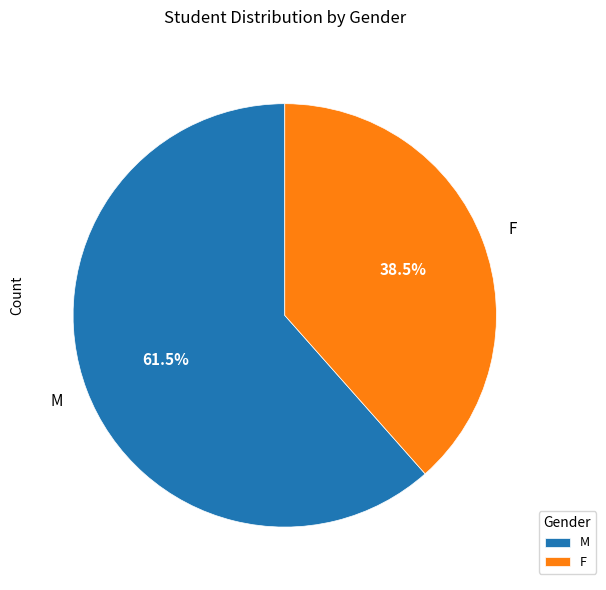

What portion of the pie excludes M?

38.5%